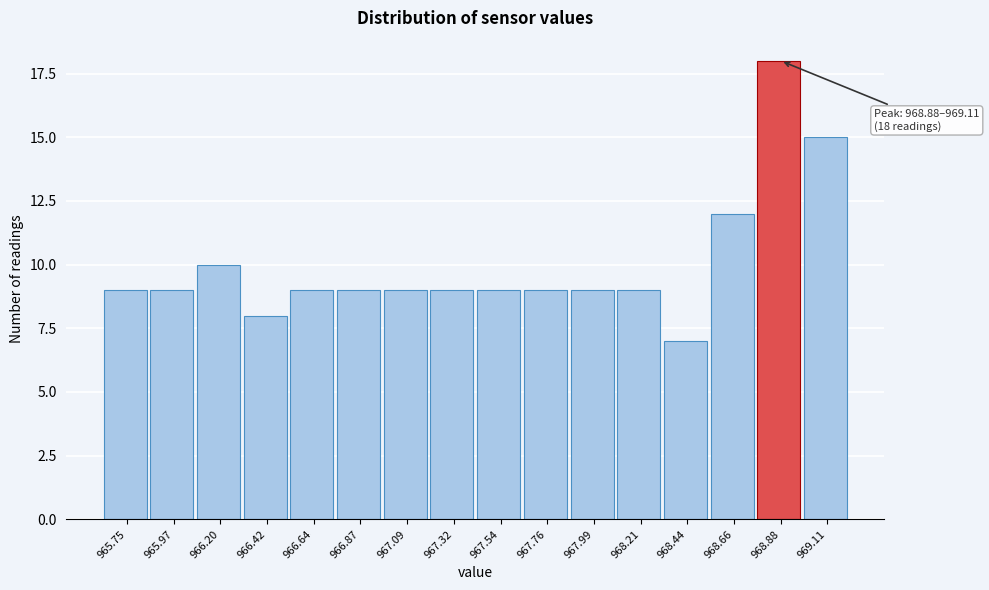

Reading left to right, transcribe all the data shown in this chart.

965.75=9	965.97=9	966.20=10	966.42=8	966.64=9	966.87=9	967.09=9	967.32=9	967.54=9	967.76=9	967.99=9	968.21=9	968.44=7	968.66=12	968.88=18	969.11=15